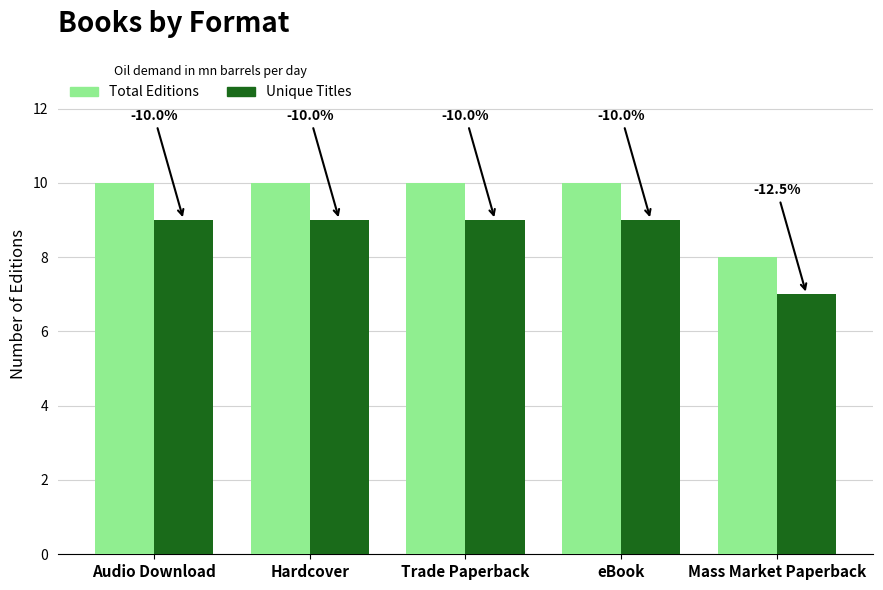

Does the chart contain stacked bars?

No